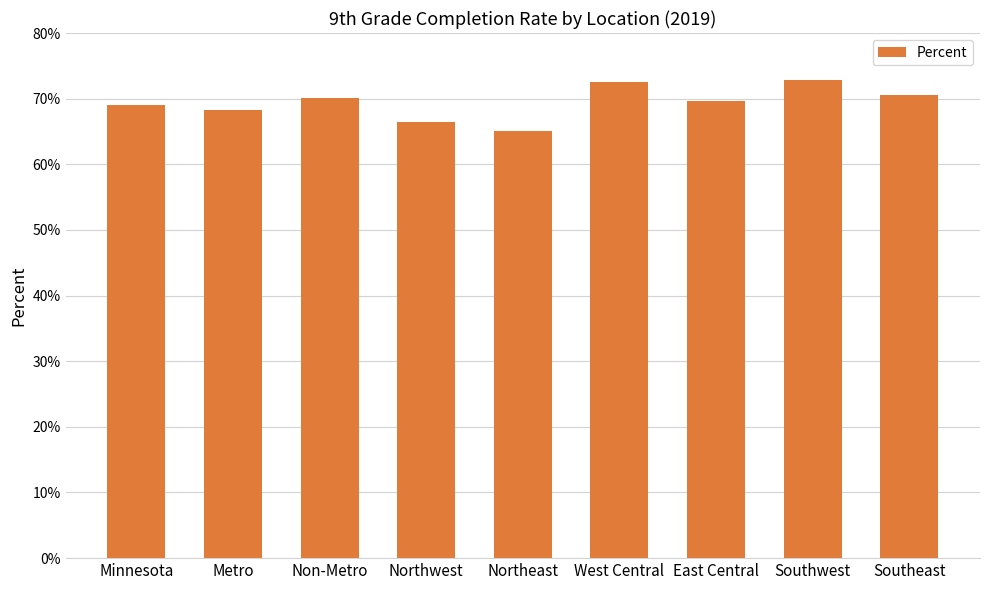

Rank the categories by value from highest to lowest.

Southwest, West Central, Southeast, Non-Metro, East Central, Minnesota, Metro, Northwest, Northeast